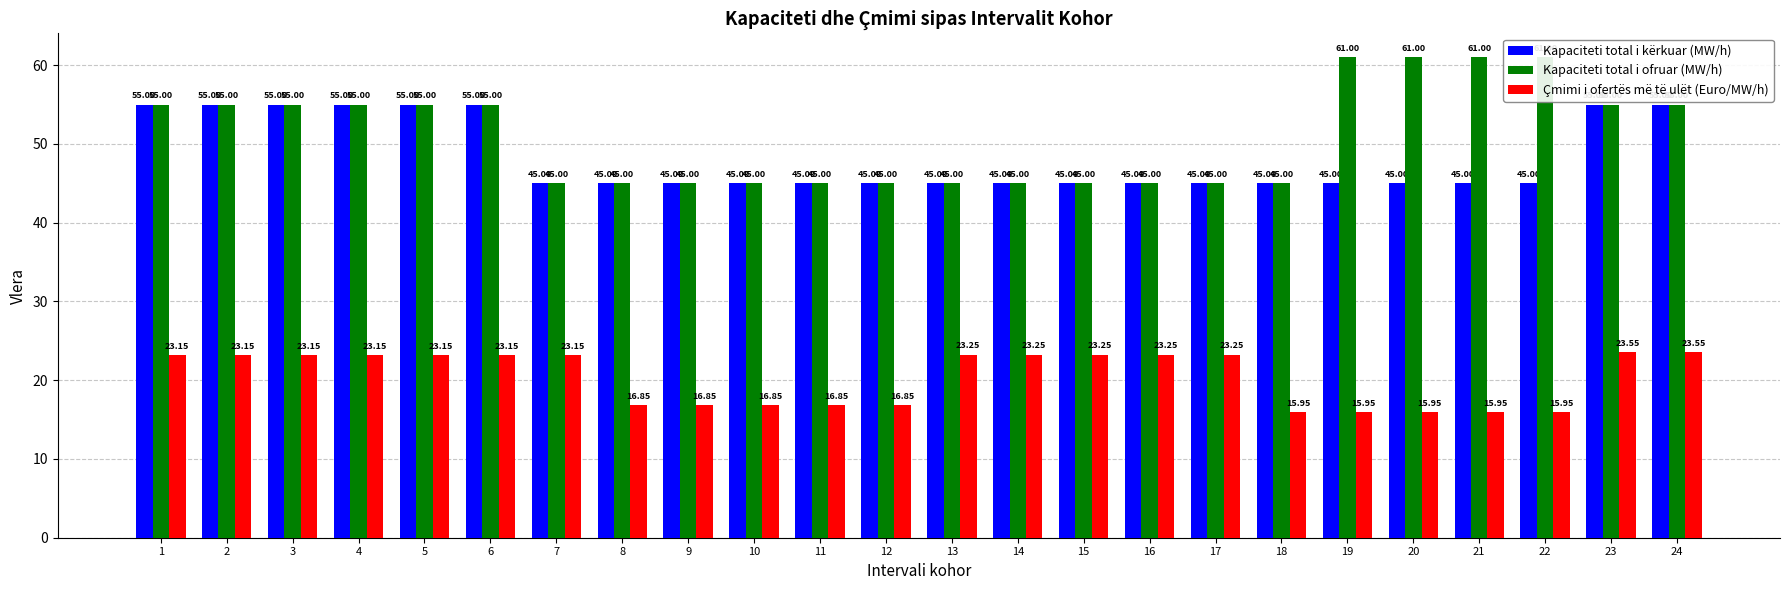

Which series has the widest spread of values?

Kapaciteti total i ofruar (MW/h)